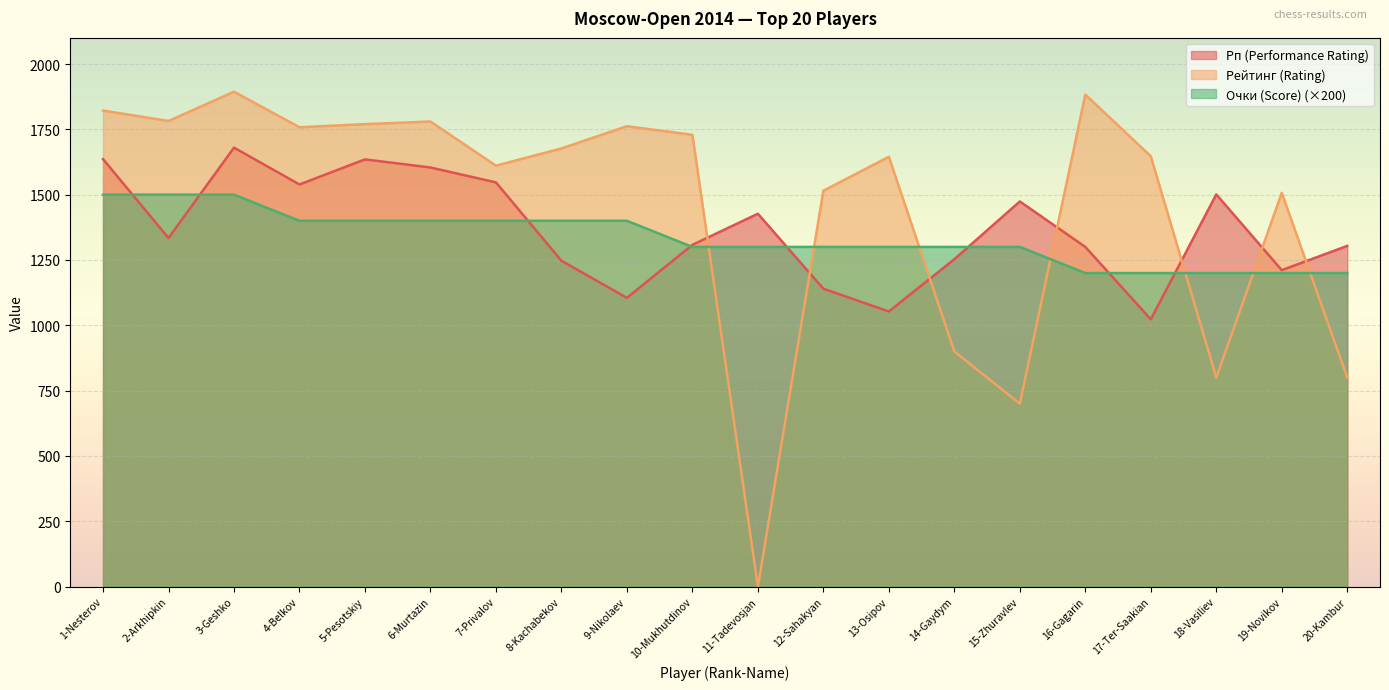

What are all the series names shown in the legend?

Рп (Performance Rating), Рейтинг (Rating), Очки (Score) (×200)